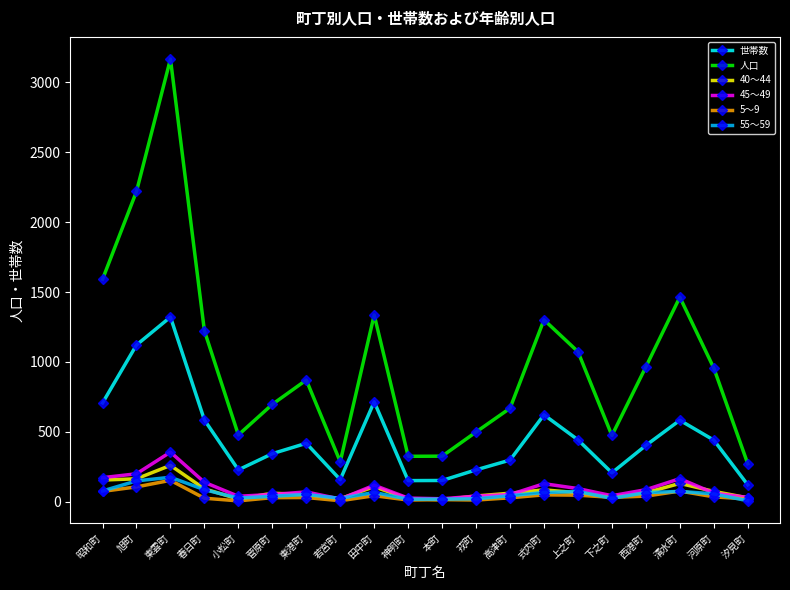

Between 東雲町 and 西港町, which series saw the biggest shift?

人口